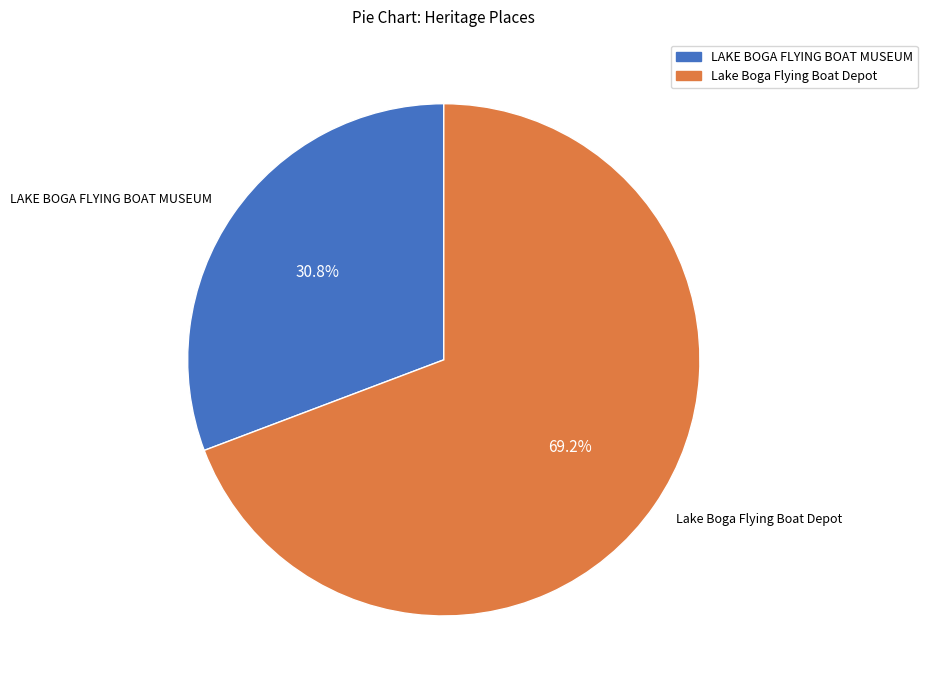

What is the ratio of the value at LAKE BOGA FLYING BOAT MUSEUM to the value at Lake Boga Flying Boat Depot?

0.4